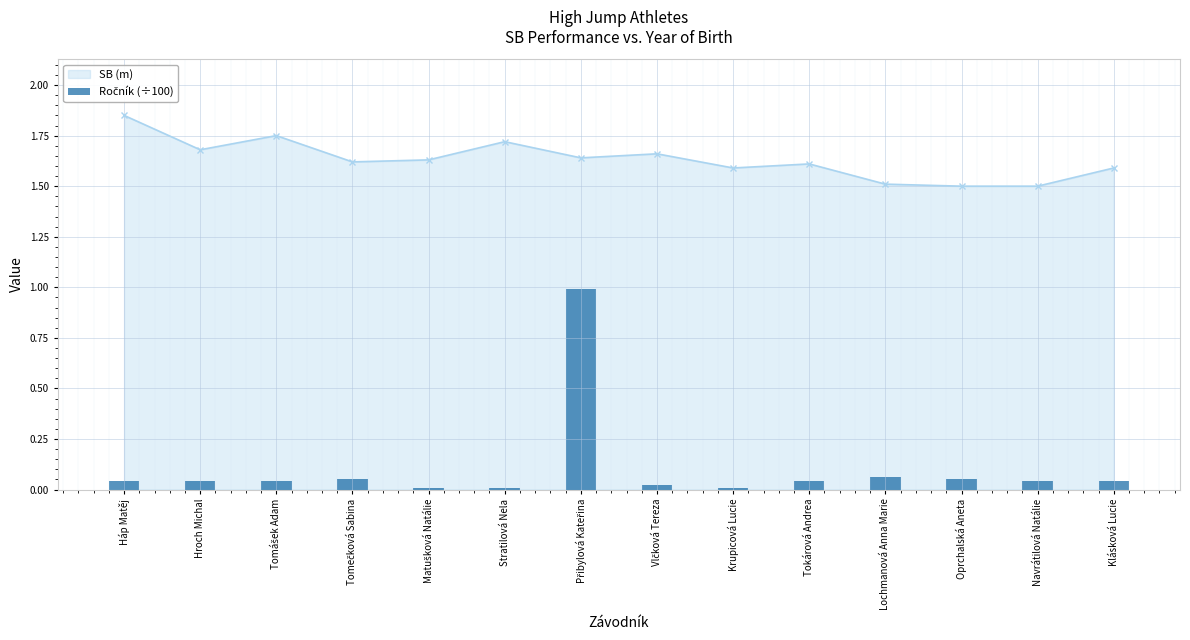

What is the sum of all values?

1.4